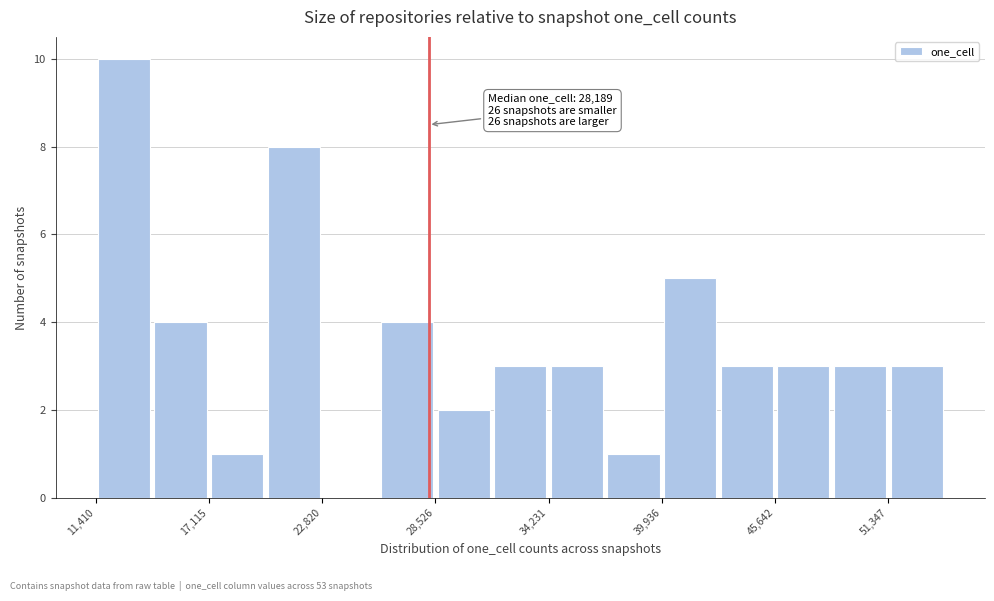

Around what value on the x-axis is the tallest bar? Give the approximate position of its centre, as read against the axis.

13000